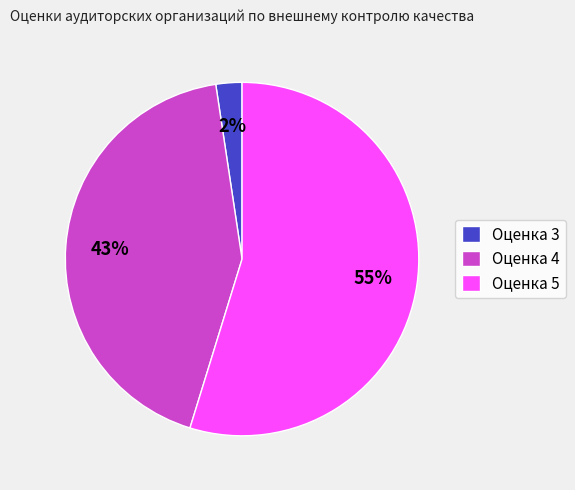

To the nearest percent, what is the average slice percentage?

33%